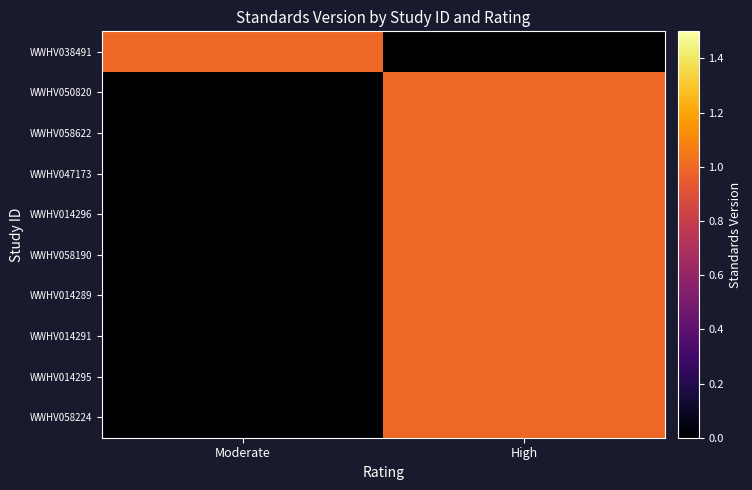

Which series changed the most between Moderate and High?

WWHV038491